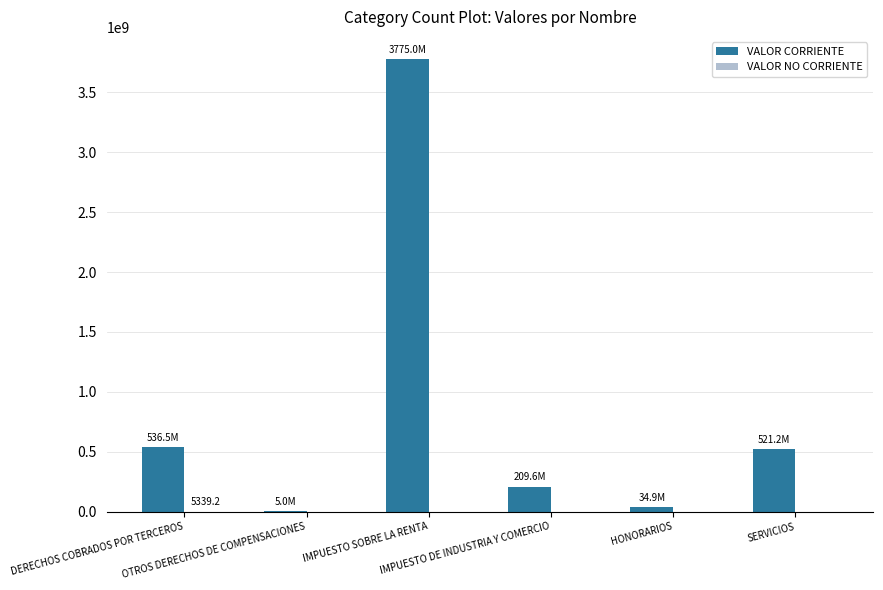

What is the highest value of the VALOR CORRIENTE series?

3775048588.1